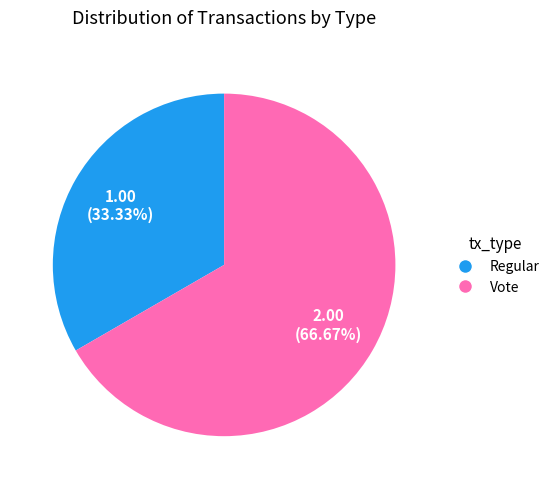

Rank the categories by value from lowest to highest.

Regular, Vote